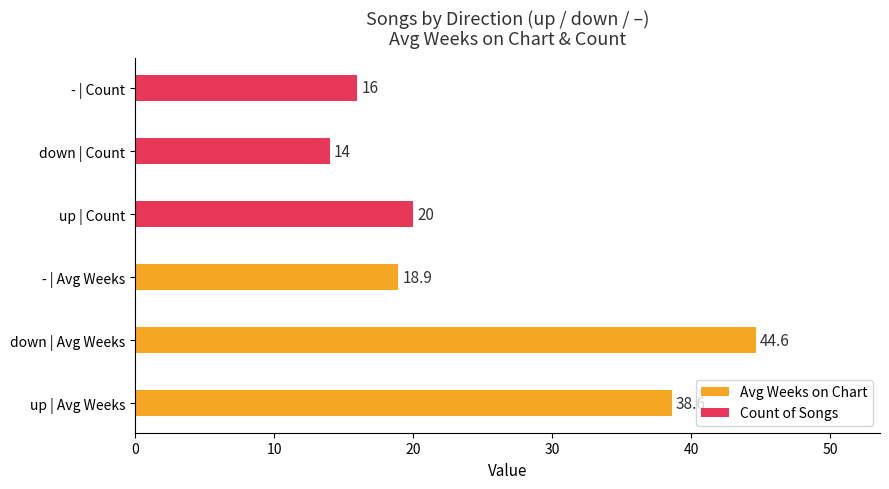

What is the greatest value displayed?

44.6